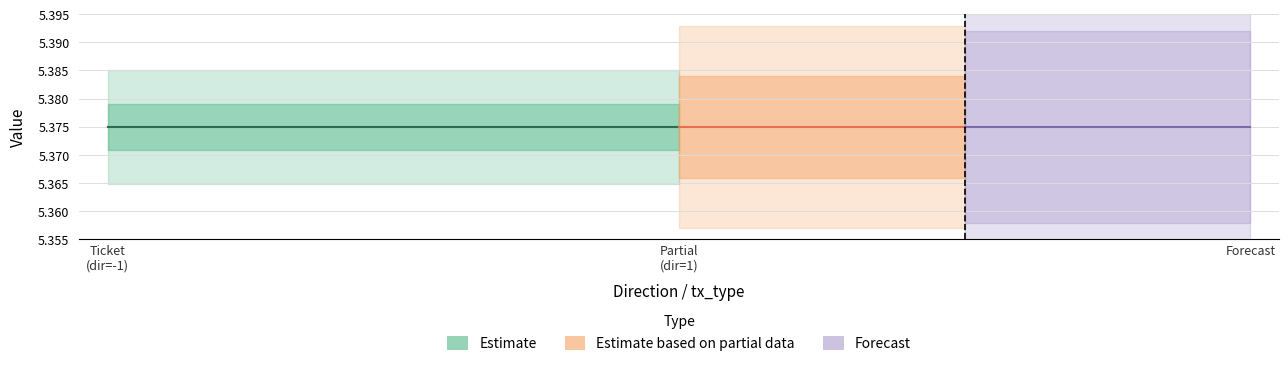

What is the sum of all value values?

32.2